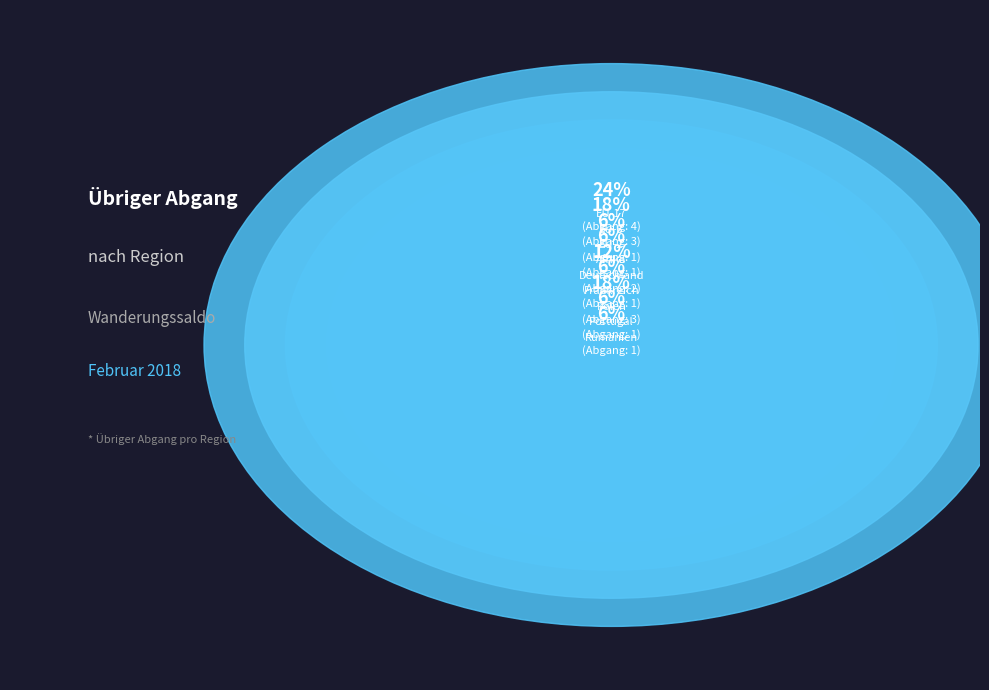

Does any single category account for the majority?

No